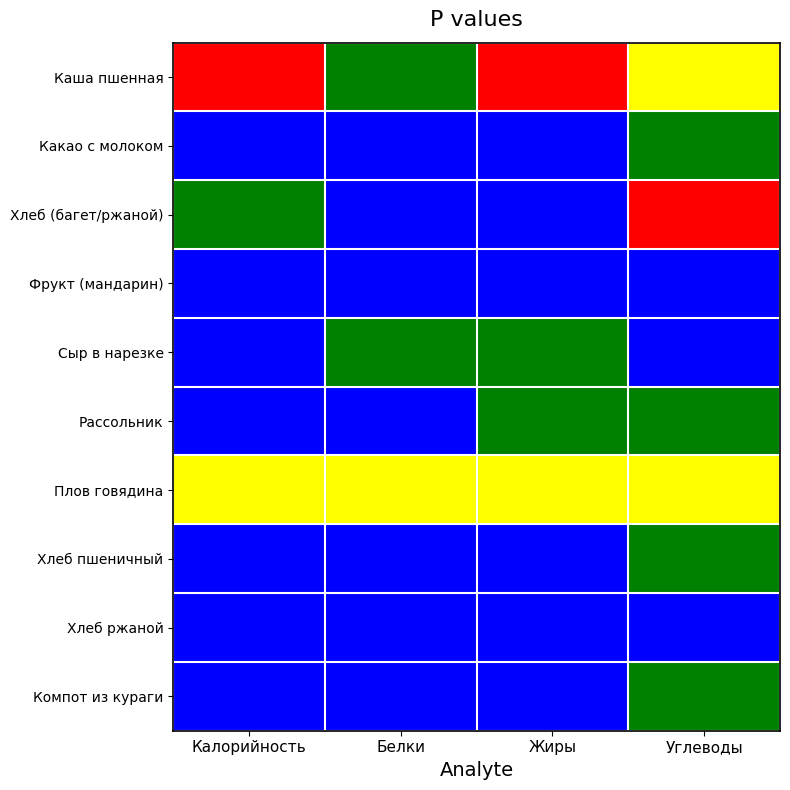

What is the spread (max minus min) of values at Белки?

1.0